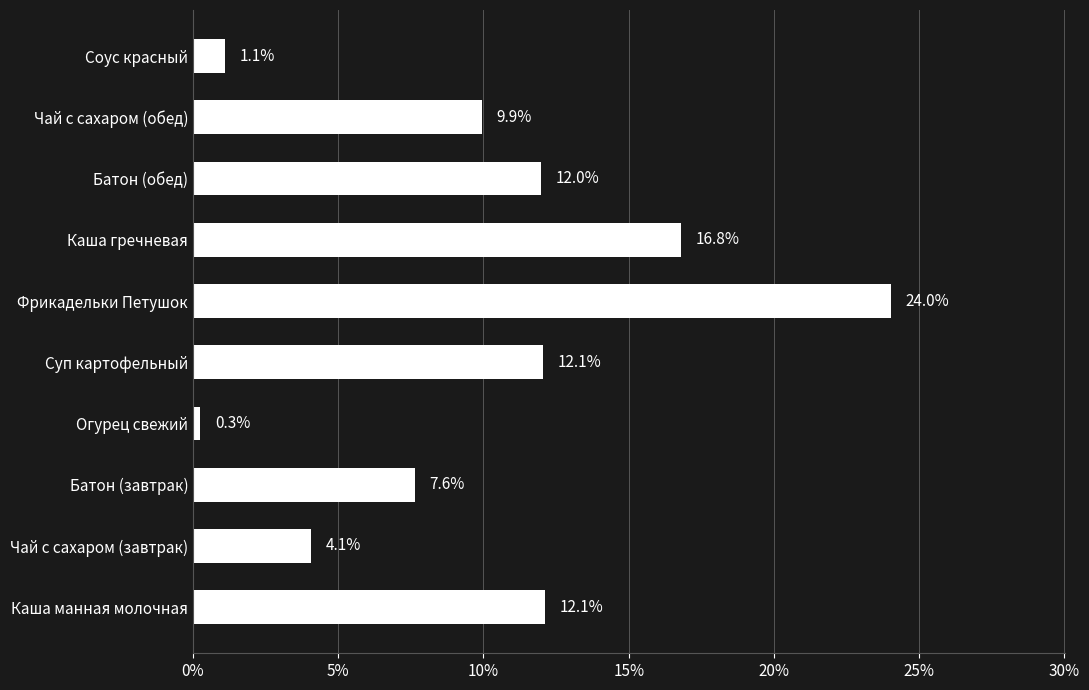

Where is the data nearest to the value 12?

Батон (обед)